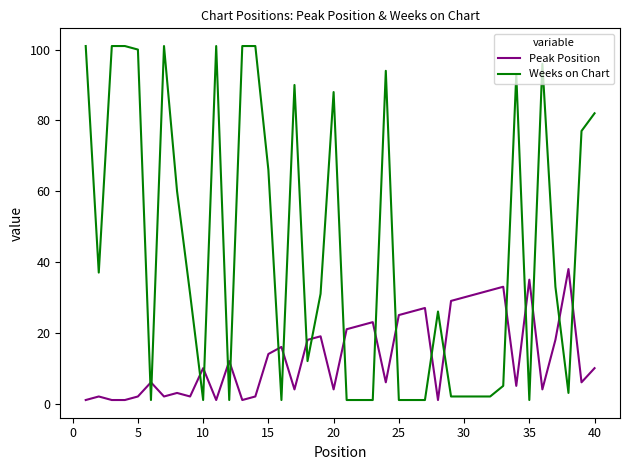

What is the difference between the maximum and minimum values in the Peak Position series?

37